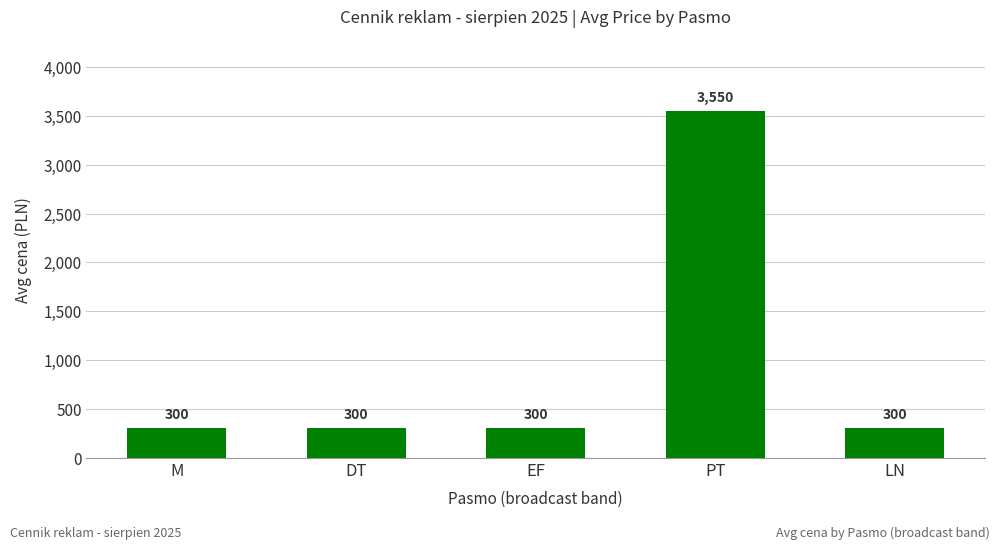

The value at PT is 2345. True or false?

False